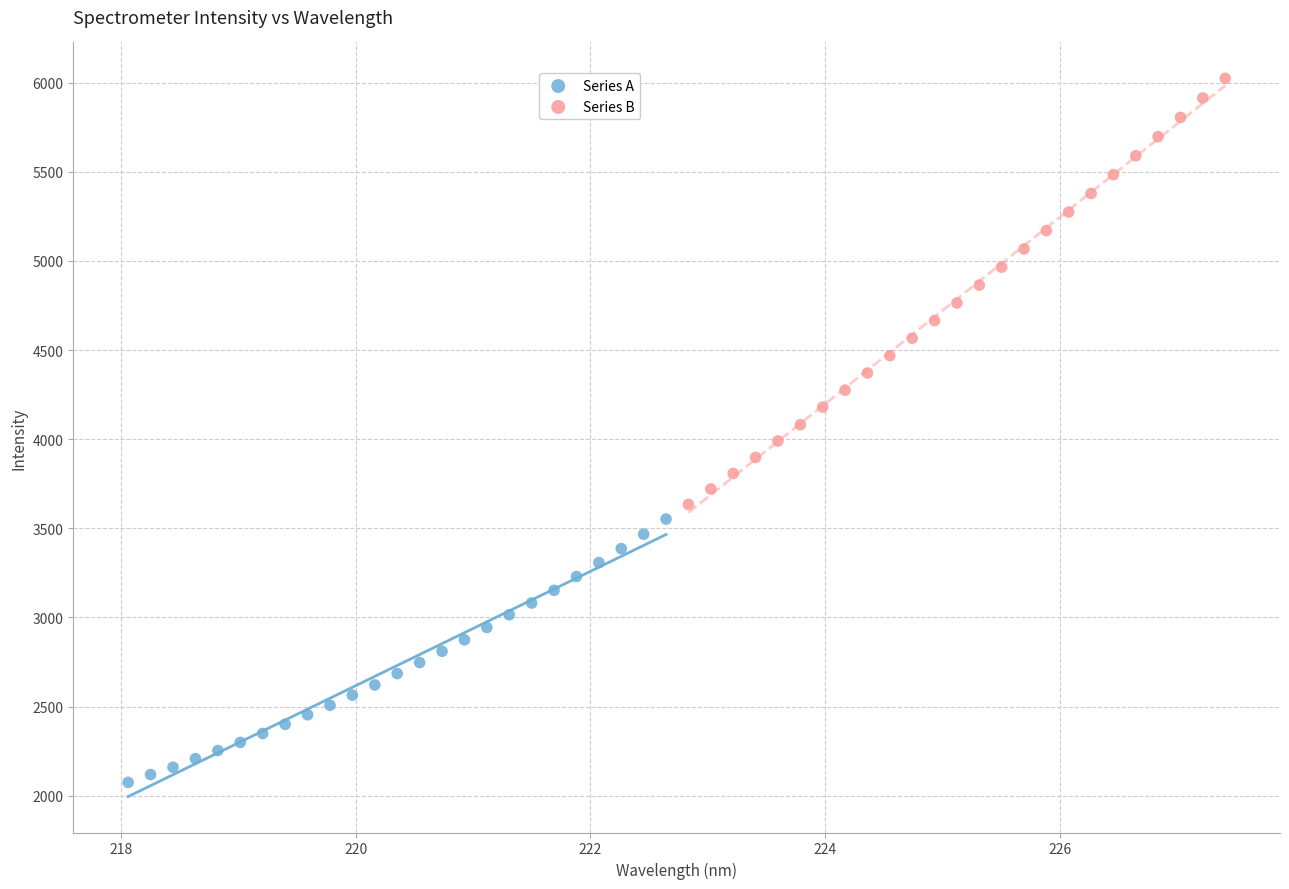

Which series reaches the minimum Y coordinate?

Series A